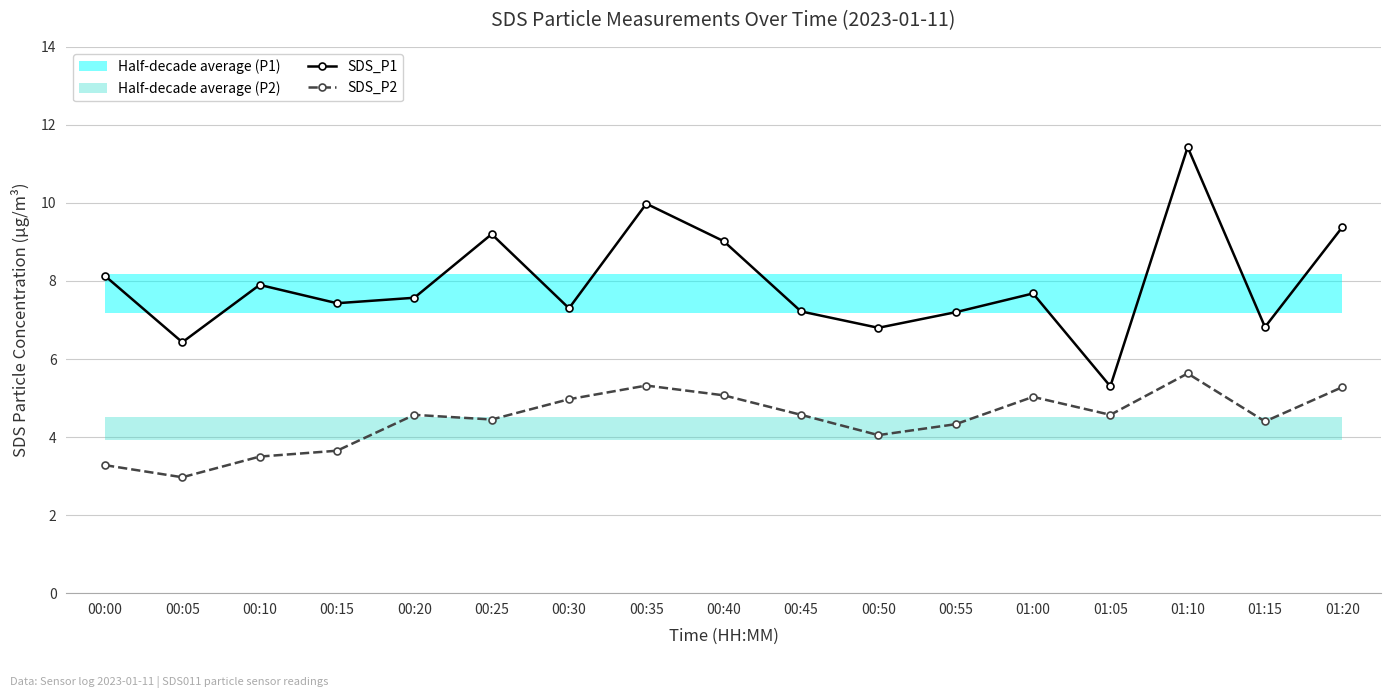

Reading left to right, transcribe all the data shown in this chart.

SDS_P1: 8.1	6.4	7.9	7.4	7.6	9.2	7.3	10.0	9.0	7.2	6.8	7.2	7.7	5.3	11.4	6.8	9.4
SDS_P2: 3.3	3.0	3.5	3.6	4.6	4.5	5.0	5.3	5.1	4.6	4.0	4.3	5.0	4.6	5.6	4.4	5.3